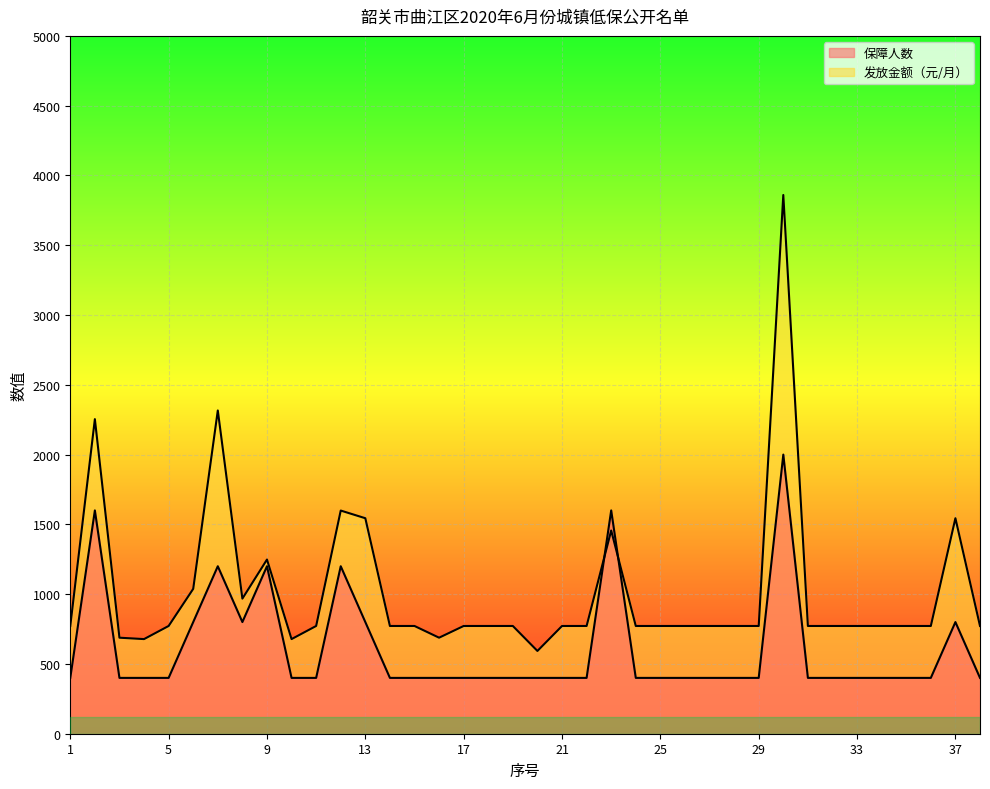

What are all the series names shown in the legend?

保障人数, 发放金额（元/月）